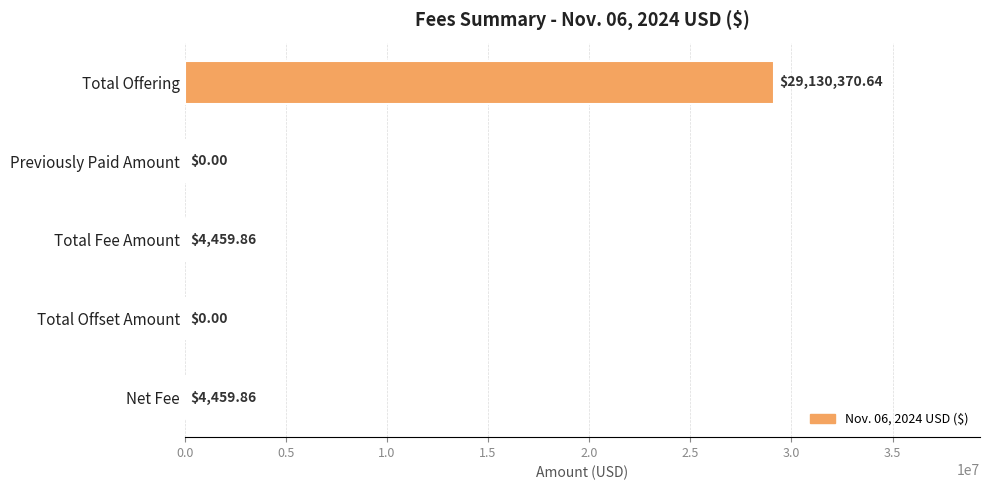

Are the bars grouped side by side (vs. stacked)?

No